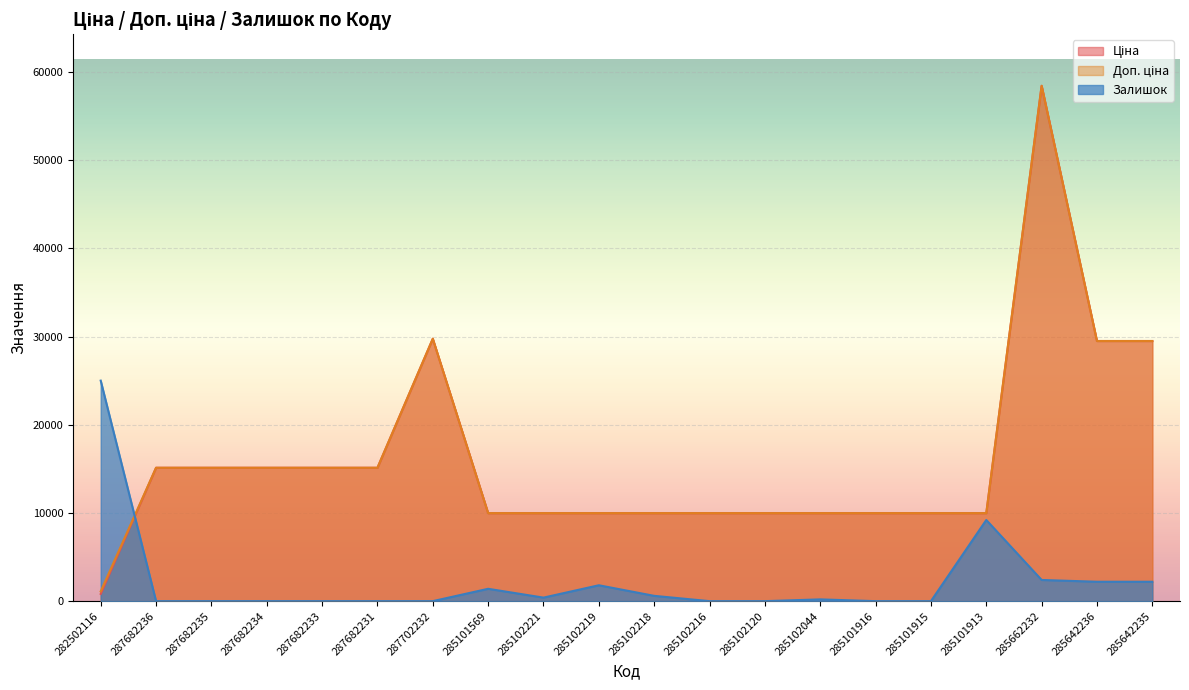

At which category is the sum across all series the highest?

285662232